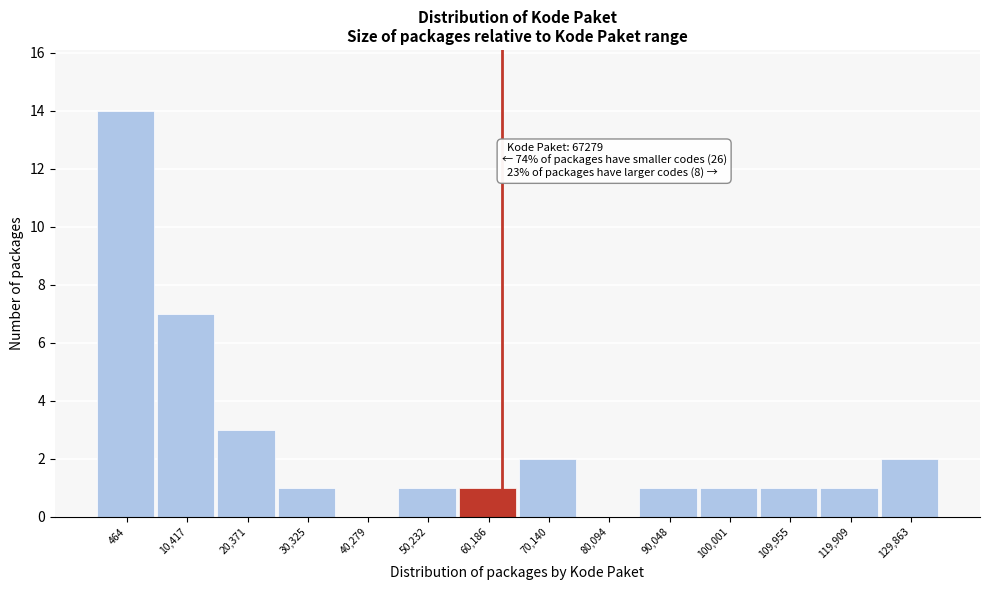

Reading left to right, what are all the values shown in this chart?

464=14	10,417=7	20,371=3	30,325=1	40,279=0	50,232=1	60,186=1	70,140=2	80,094=0	90,048=1	100,001=1	109,955=1	119,909=1	129,863=2